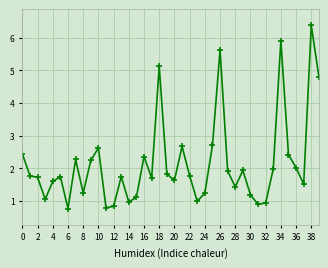

What is the sum of all values?

85.9